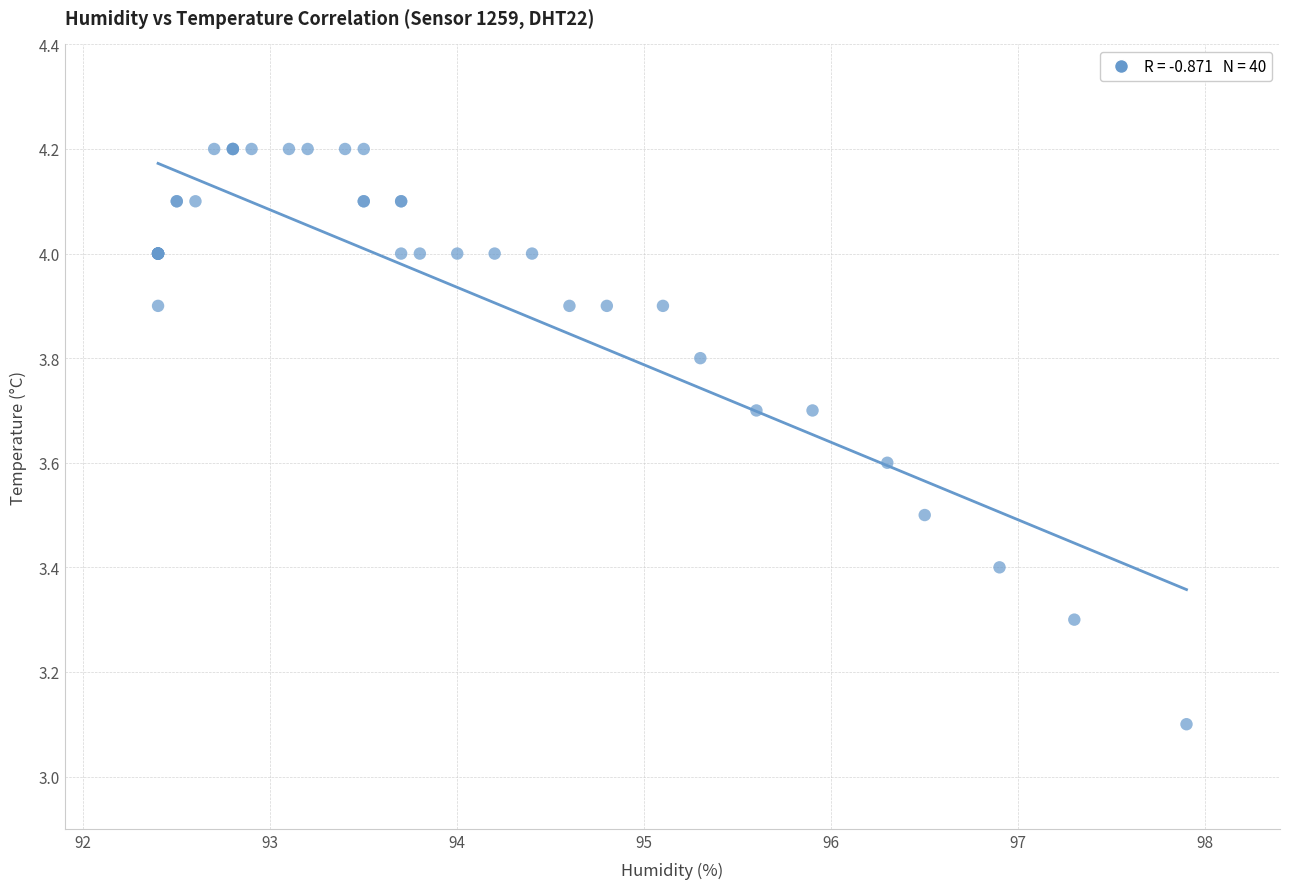

What Y value in the scatter plot is closest to 3?

3.1